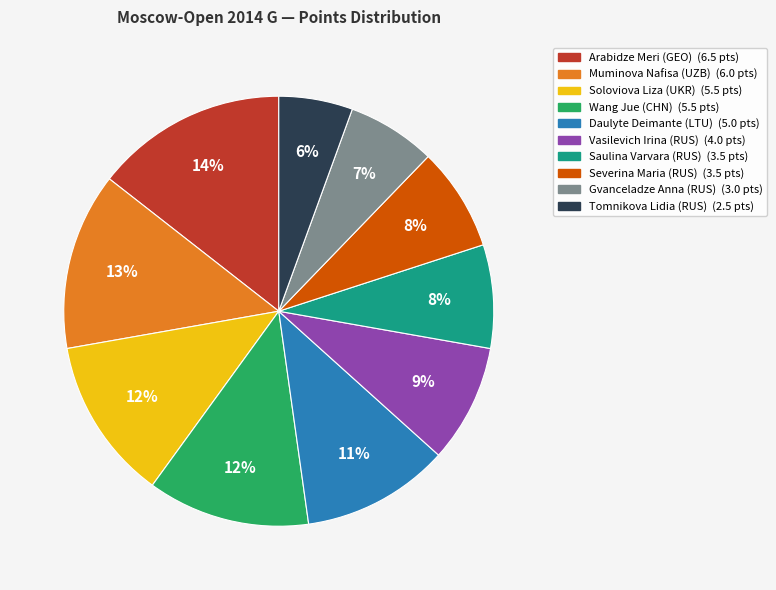

Combined, do Wang Jue (CHN) and Gvanceladze Anna (RUS) account for over 50%?

No